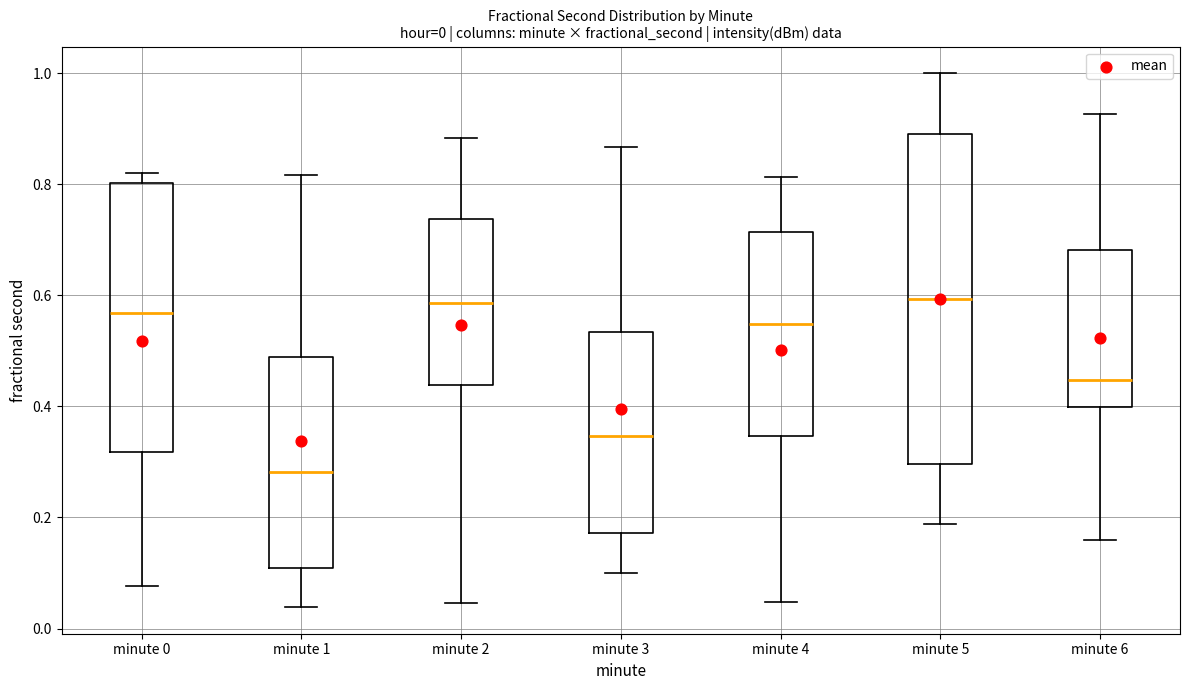

Which box is the tallest, from its lower edge to its upper edge?

minute 5